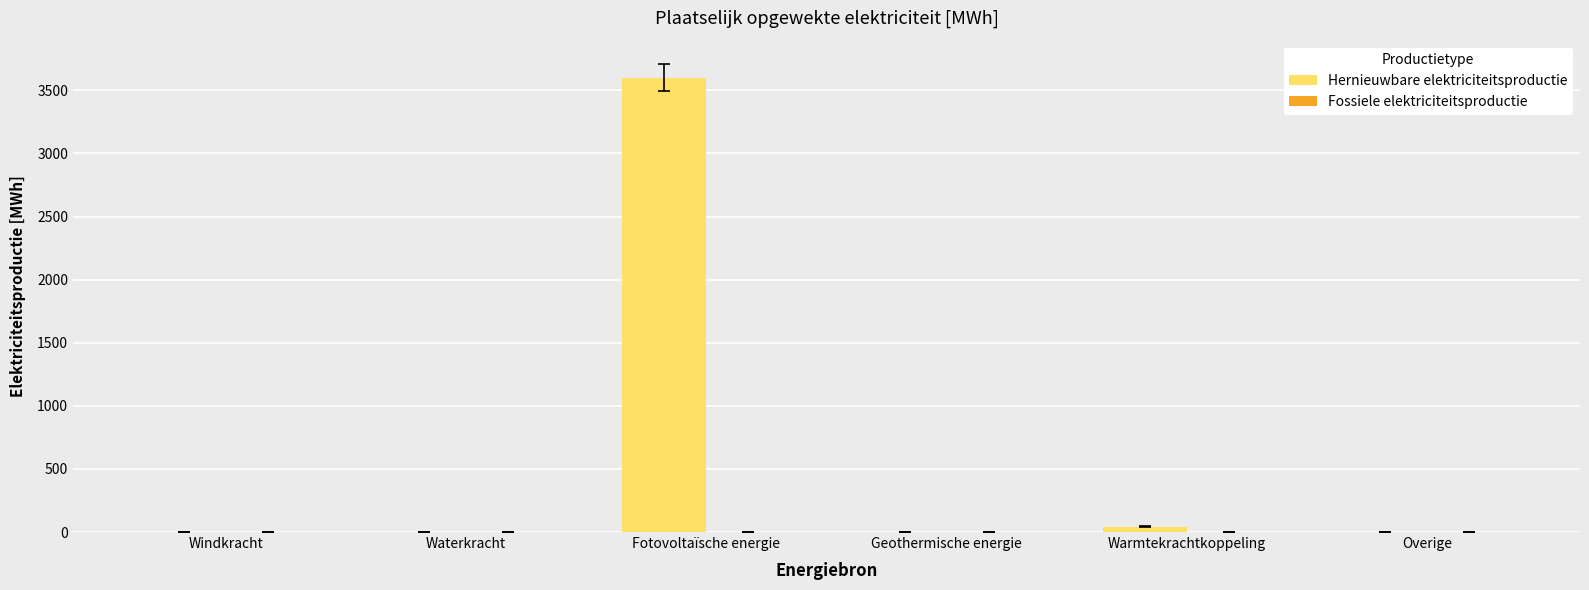

At which category does the chart reach its peak across all series?

Fotovoltaïsche energie